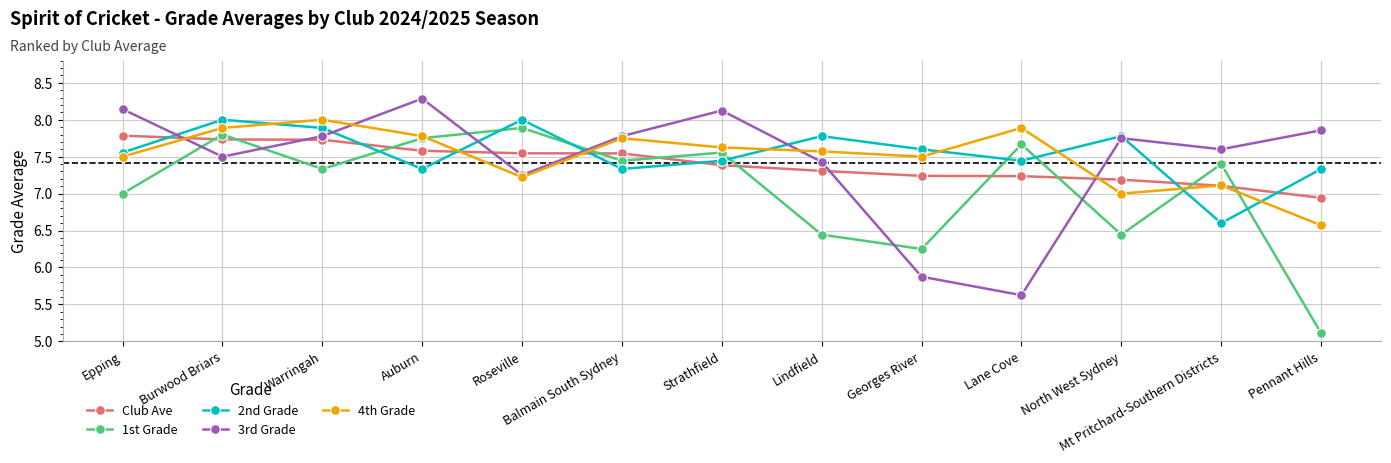

What is the label of the 12th point from the left?

Mt Pritchard-Southern Districts